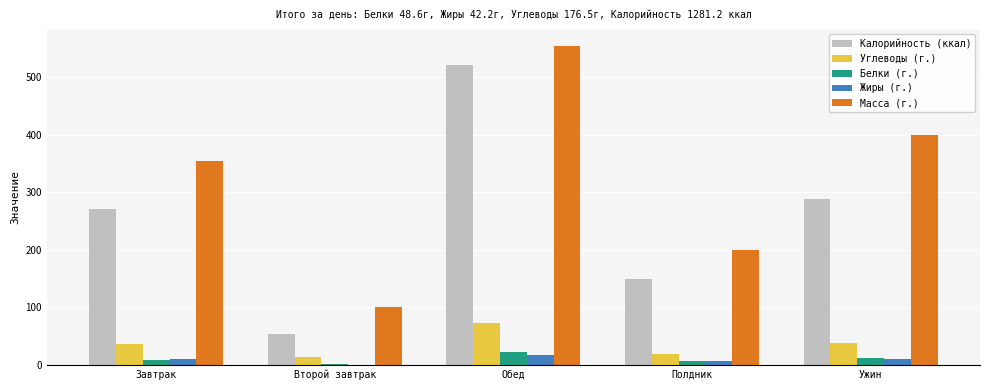

What is the difference between the Калорийность (ккал) values at Второй завтрак and Завтрак?

218.0